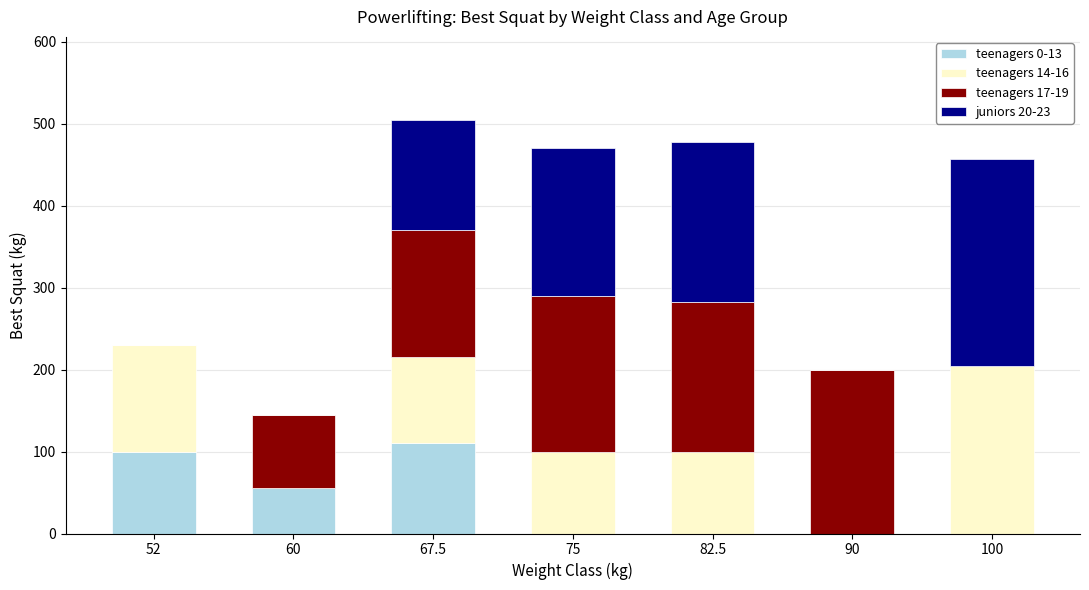

The teenagers 0-13 series shows 0.0 at 75. True or false?

True